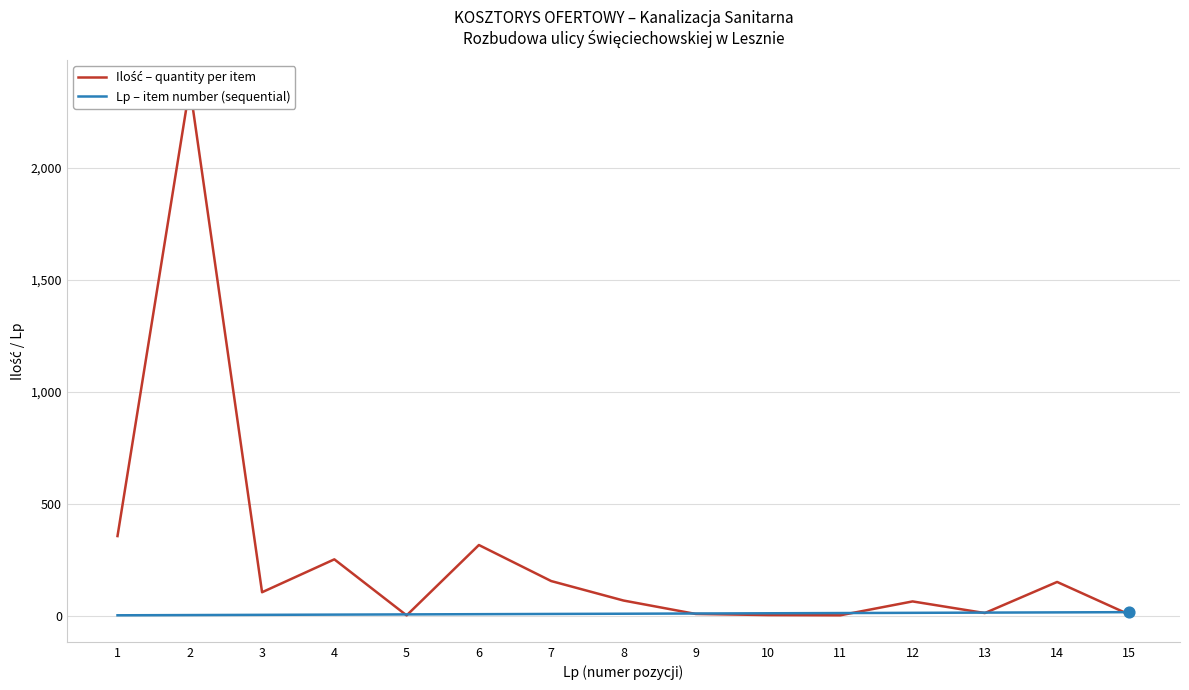

At which category is the sum across all series the highest?

2